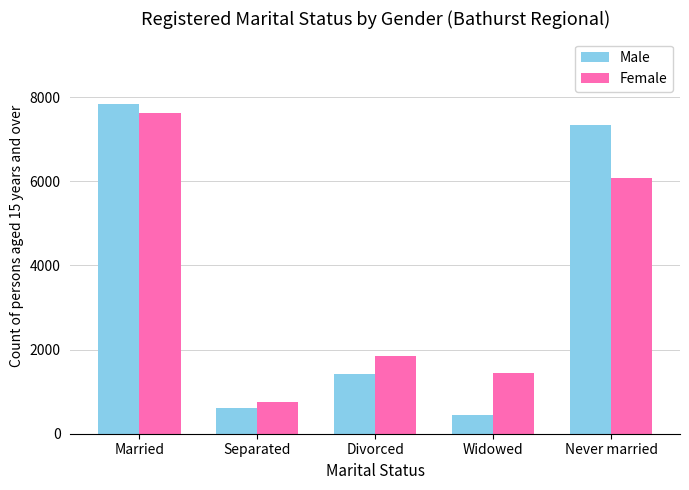

What is the difference between the second highest and second lowest values in the Male series?

6708